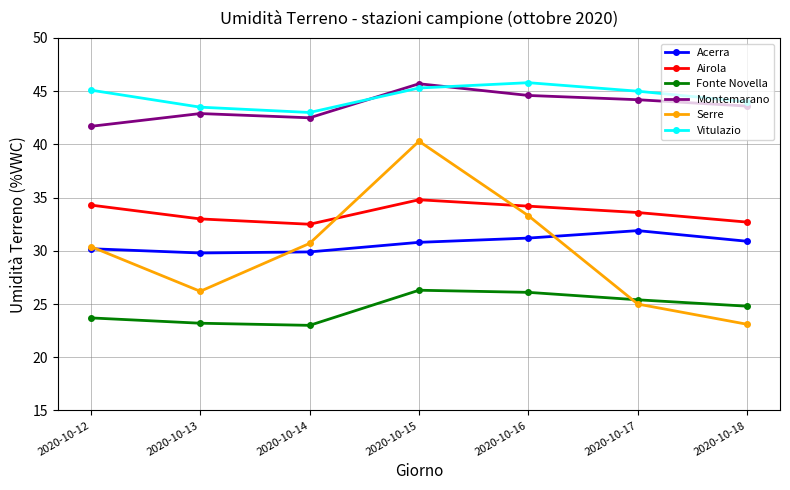

How many interior local valleys does the Fonte Novella series have?

1